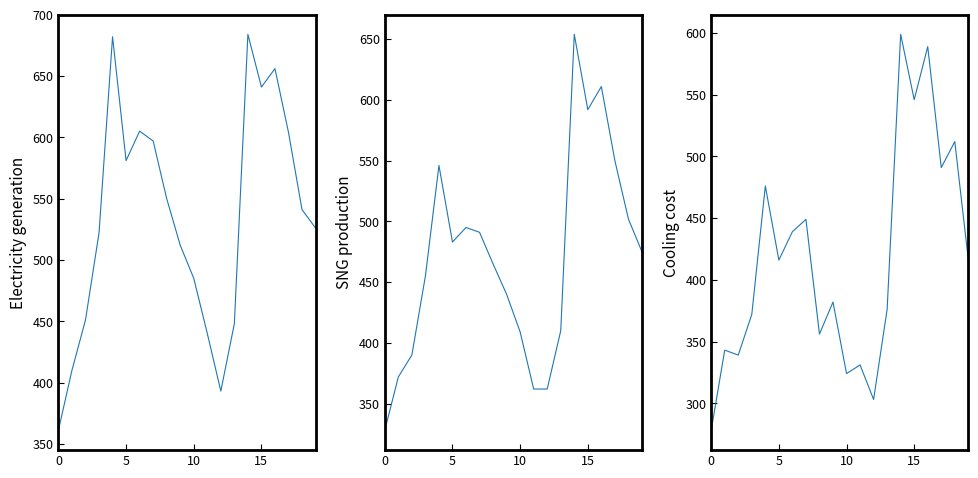

What is the spread (max minus min) of values at 16?

67